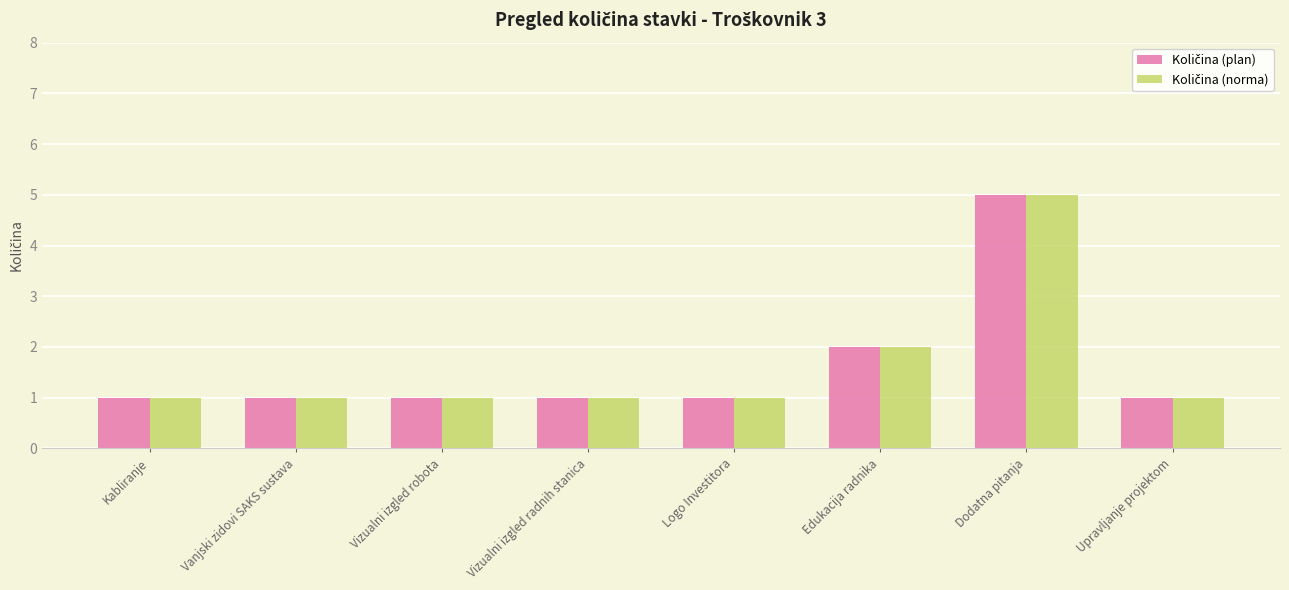

How many bars are there in total?

16